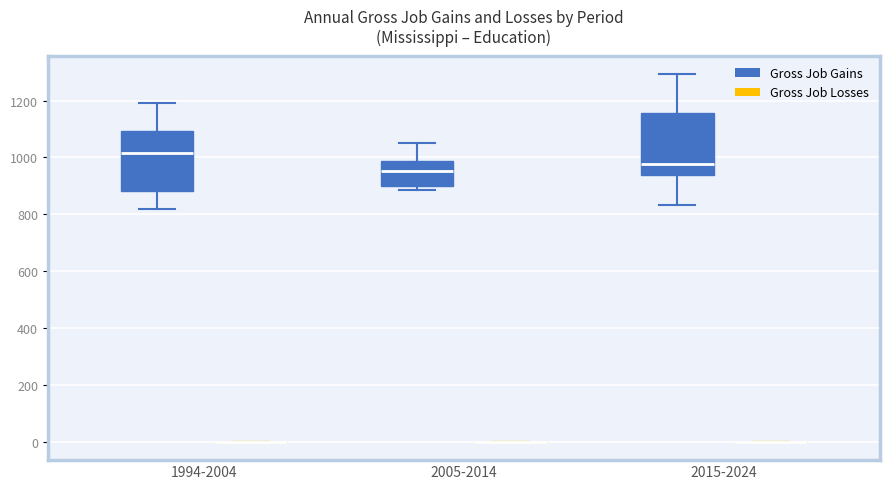

Reading left to right, read every box against the y-axis: the position of its median line, the range the box covers, and the ends of its whiskers. The values are not printed on the chart, so give them approximately, as read against the axis.

1994-2004 (Gross Job Gains): median 1020, box 880 to 1100, whiskers 820 to 1200
1994-2004 (Gross Job Losses): box collapsed to a line at 0, whiskers 0 to 0
2005-2014 (Gross Job Gains): median 960, box 900 to 980, whiskers 880 to 1060
2005-2014 (Gross Job Losses): box collapsed to a line at 0, whiskers 0 to 0
2015-2024 (Gross Job Gains): median 980, box 940 to 1160, whiskers 840 to 1300
2015-2024 (Gross Job Losses): box collapsed to a line at 0, whiskers 0 to 0